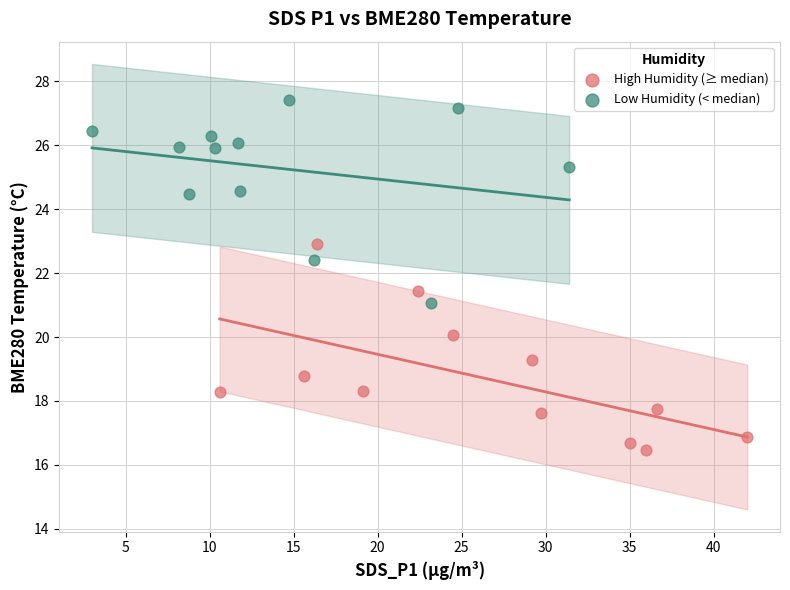

What are all the series names shown in the legend?

High Humidity (≥ median), Low Humidity (< median)